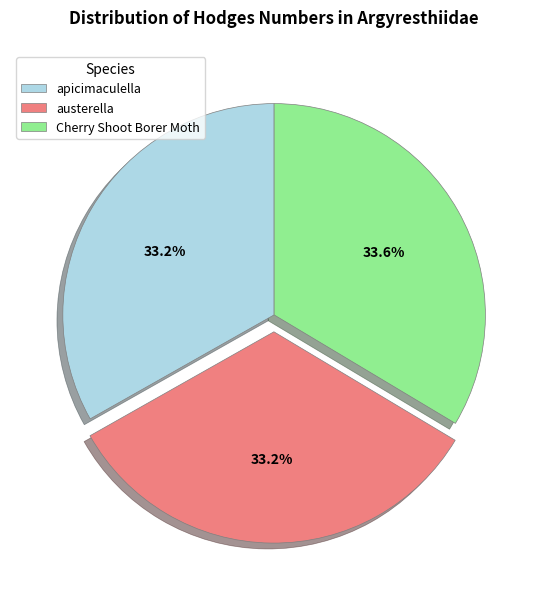

The apicimaculella slice represents 43% of the pie. True or false?

False